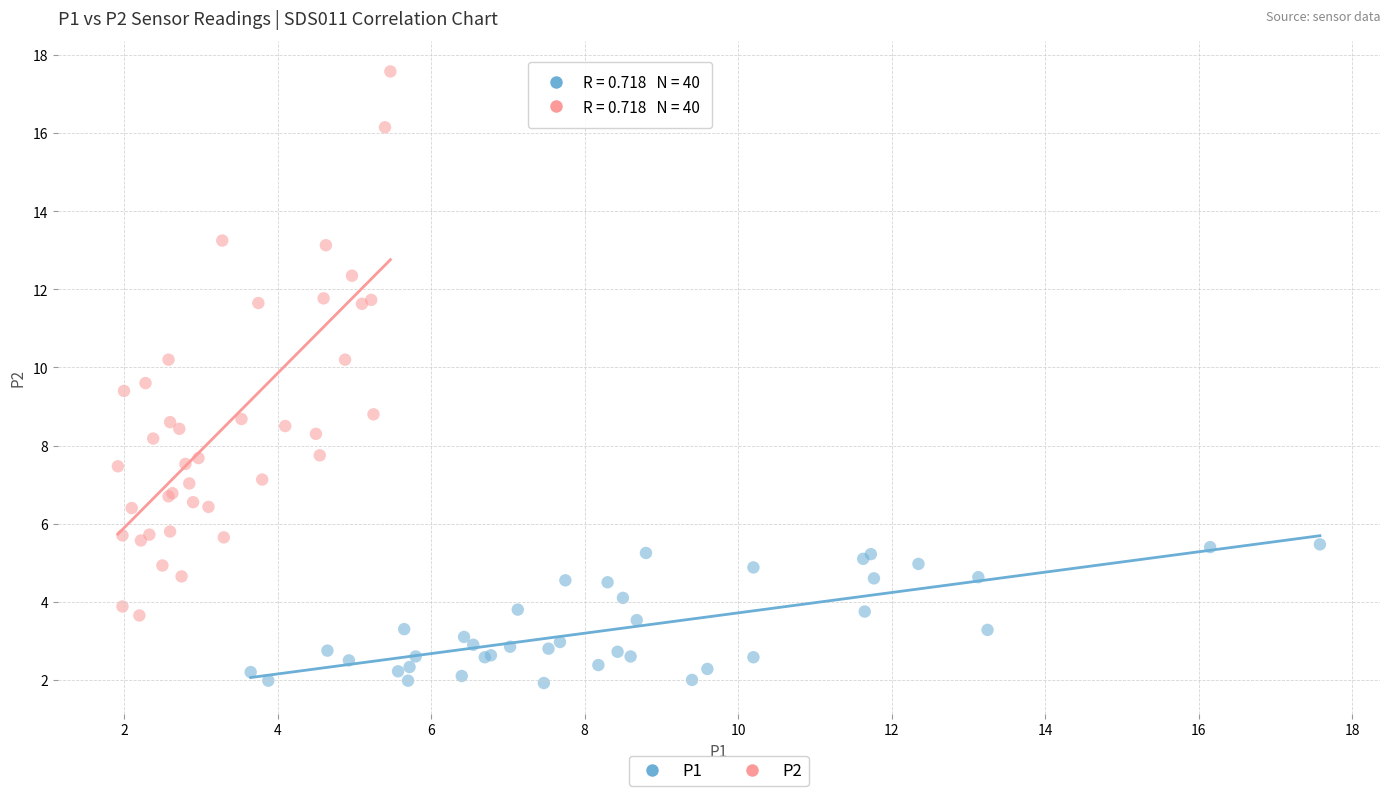

Which series reaches the maximum Y coordinate?

P2